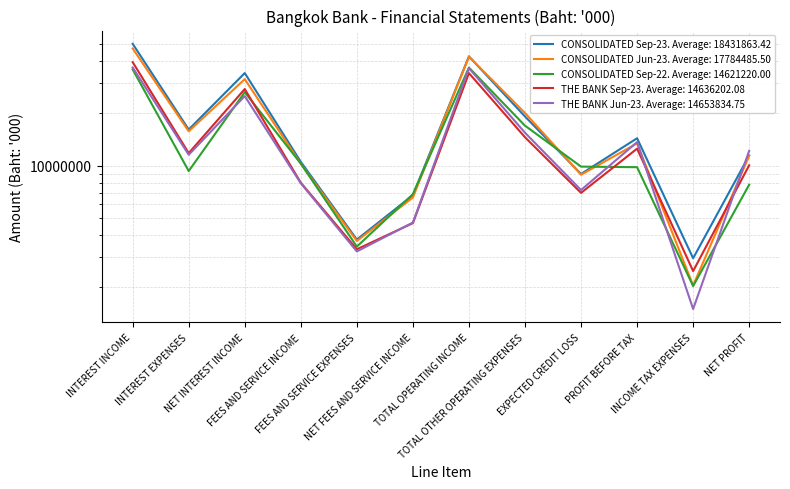

Reading right to left, what are all the values shown in this chart?

CONSOLIDATED Sep-23: 11458354	2937701	14396055	8969212	19207673	42572940	6772665	3763223	10535888	34130287	16154038	50284325
CONSOLIDATED Jun-23: 11405997	2046941	13452938	8879797	20110532	42443267	6570621	3694033	10264654	31487326	15785197	47272523
CONSOLIDATED Sep-22: 7779563	2031939	9811502	9889262	17006025	36706789	6865990	3428054	10294044	26495979	9324757	35820736
THE BANK Sep-23: 10062324	2479277	12541601	6983841	14589876	34115318	4679808	3308224	7988032	27620431	11822631	39443062
THE BANK Jun-23: 12181026	1500035	13681061	7251706	15487565	36420332	4713920	3215758	7929678	25163860	11568608	36732468